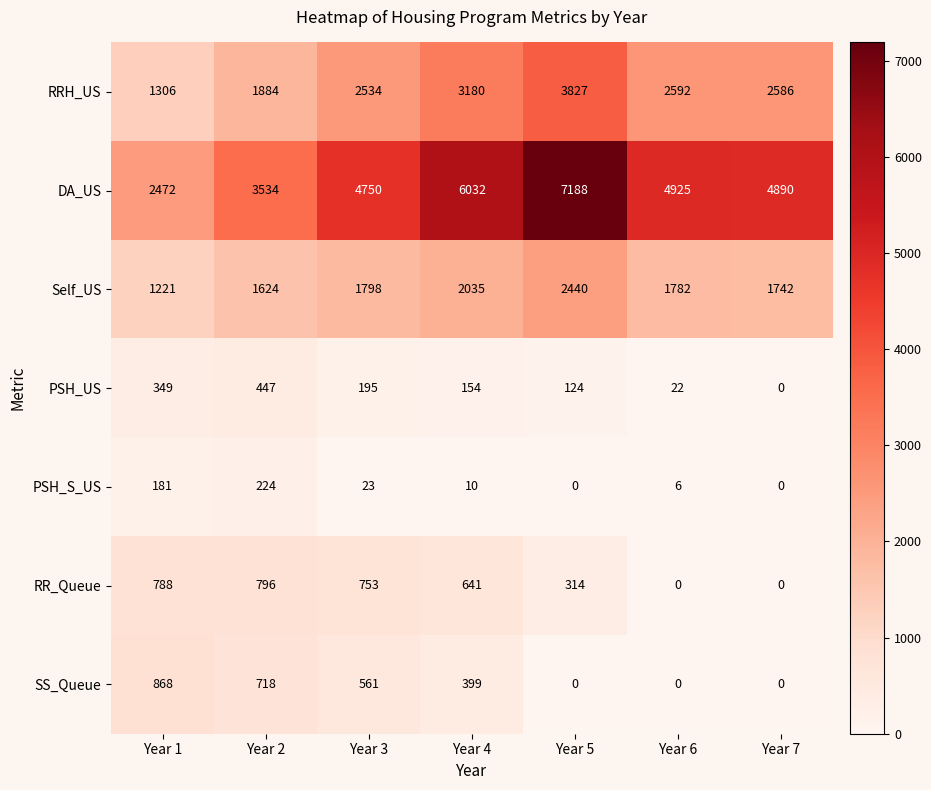

List the series in order of their peak value, highest first.

DA_US, RRH_US, Self_US, SS_Queue, RR_Queue, PSH_US, PSH_S_US